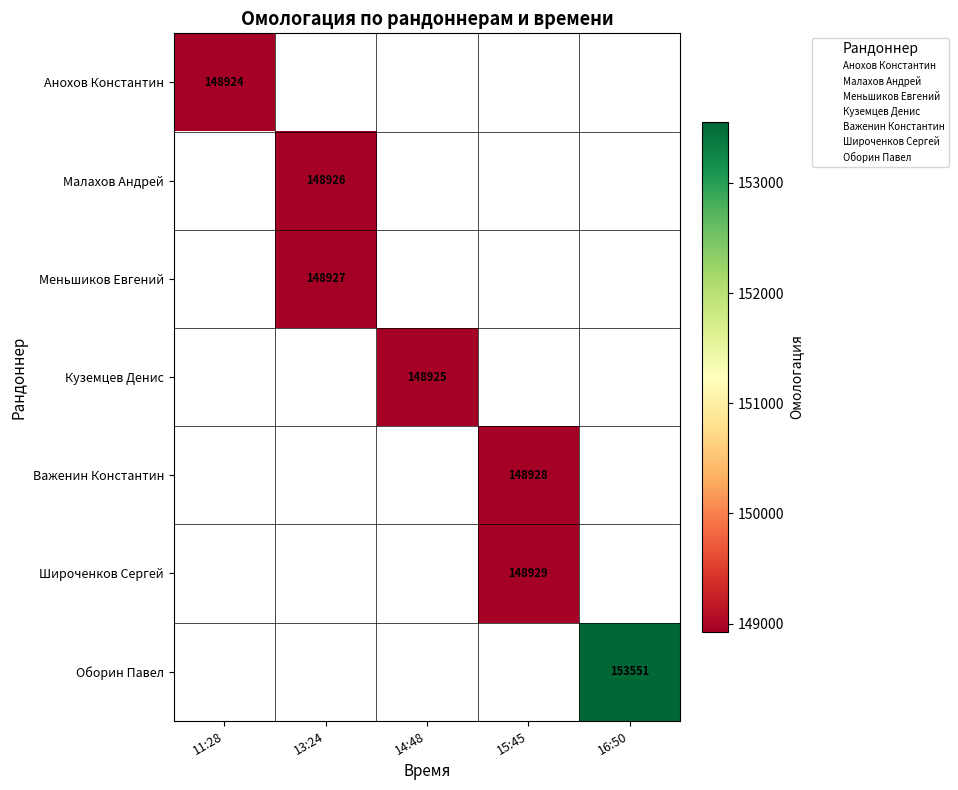

The value of Куземцев Денис at 14:48 is 148925.0. True or false?

True